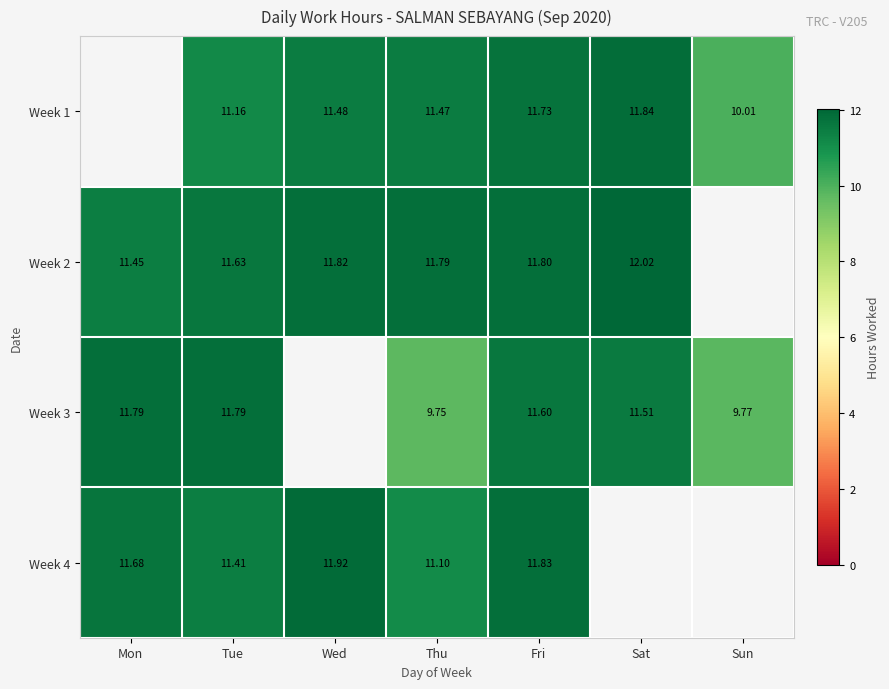

Is the value of Week 4 at Mon greater than the value of Week 1 at Sat?

No